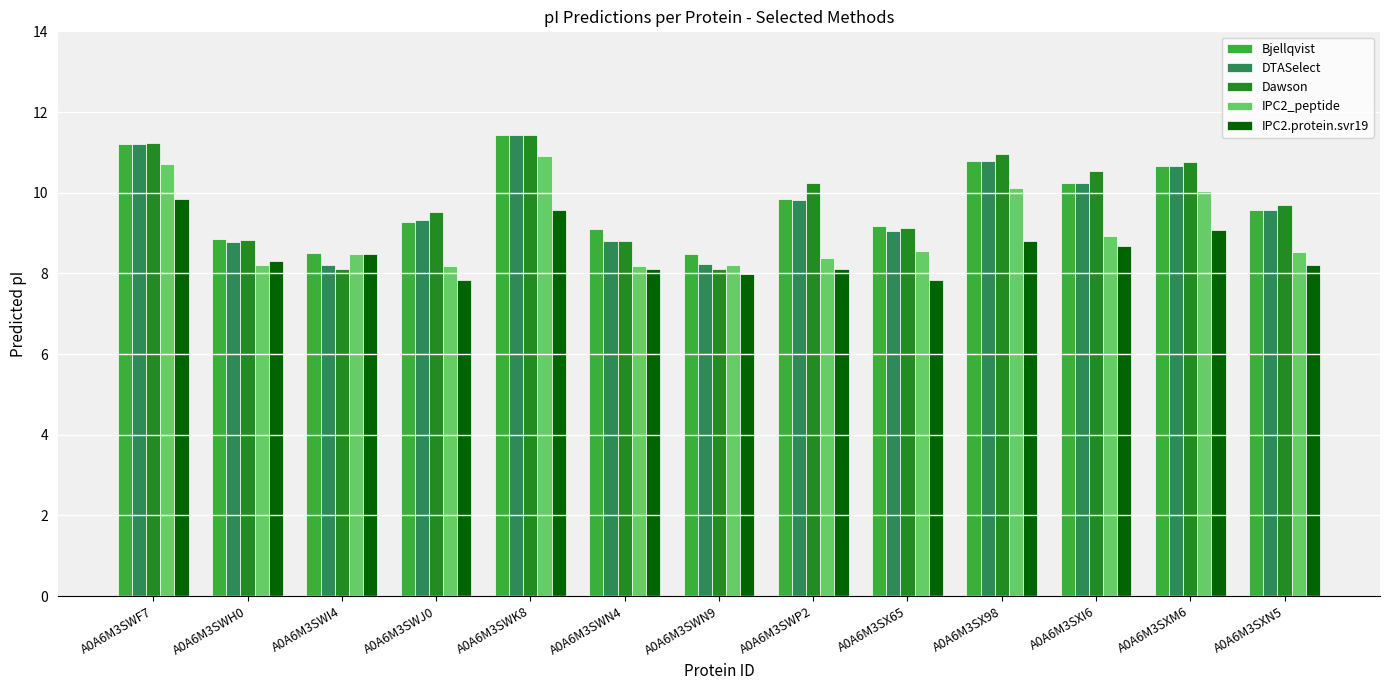

What is the maximum value for IPC2_peptide?

10.9